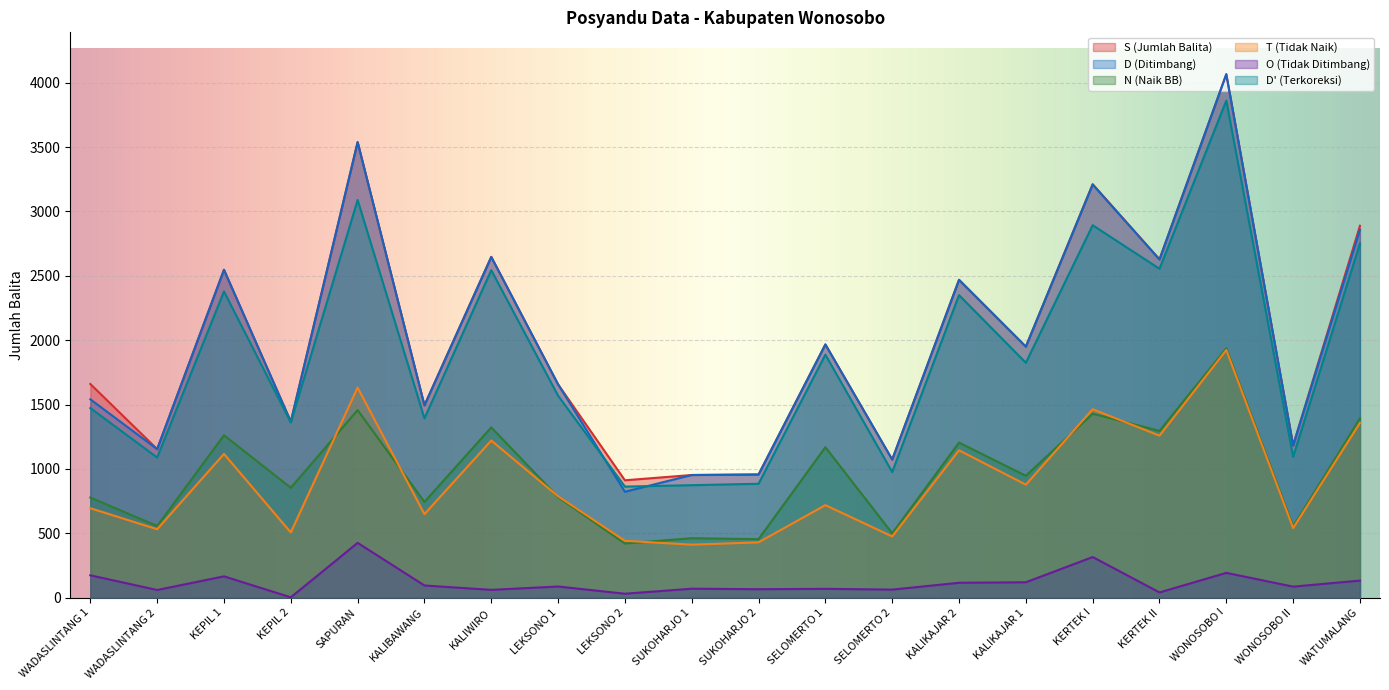

Where is the first local minimum for O (Tidak Ditimbang)?

WADASLINTANG 2